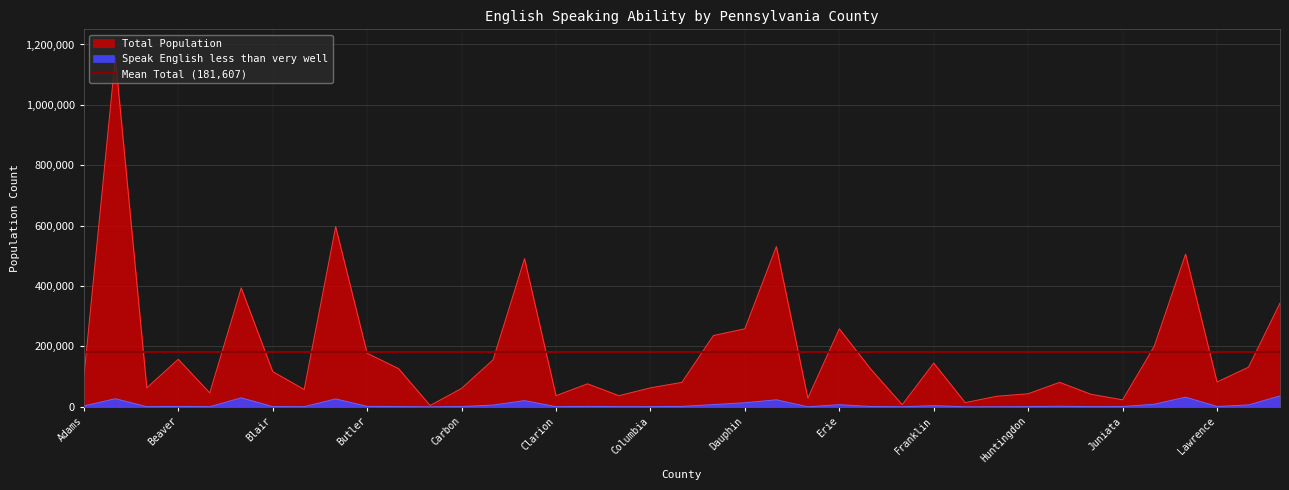

What is the total value across all series at Cambria?

127165